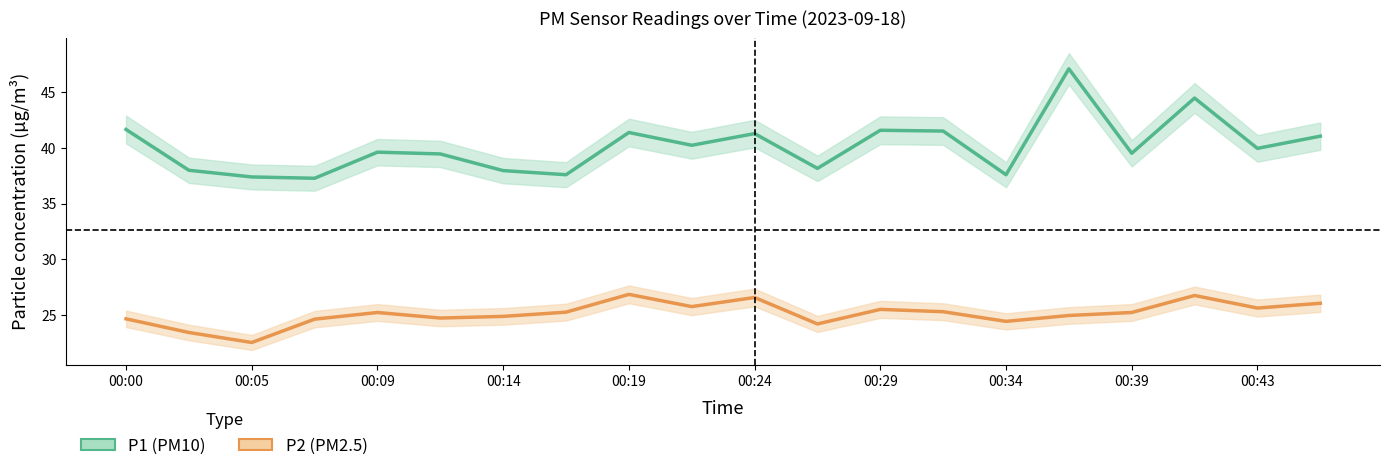

What is the greatest value displayed?

47.1